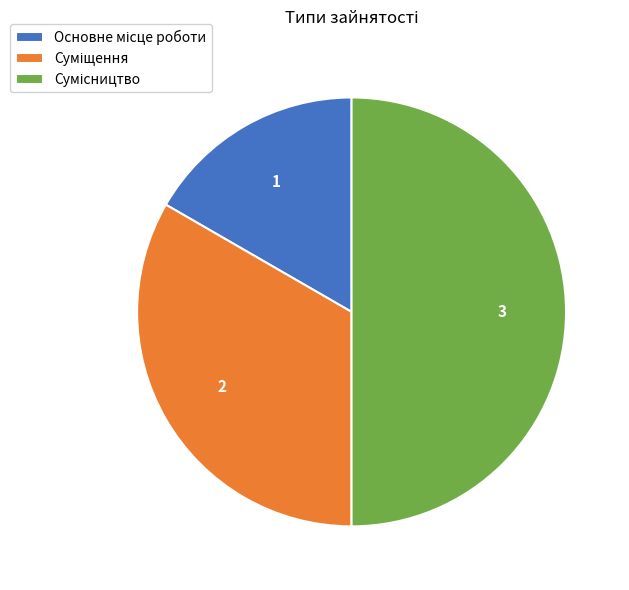

Which slice is the largest?

Сумісництво